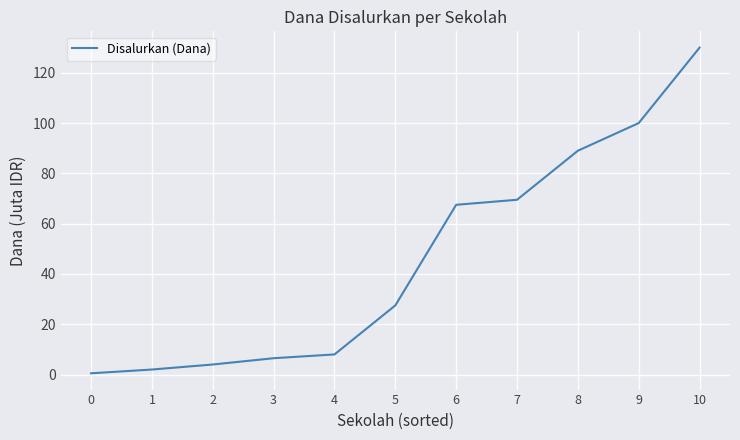

What is the sum of the values at 9 and 2?

104.0